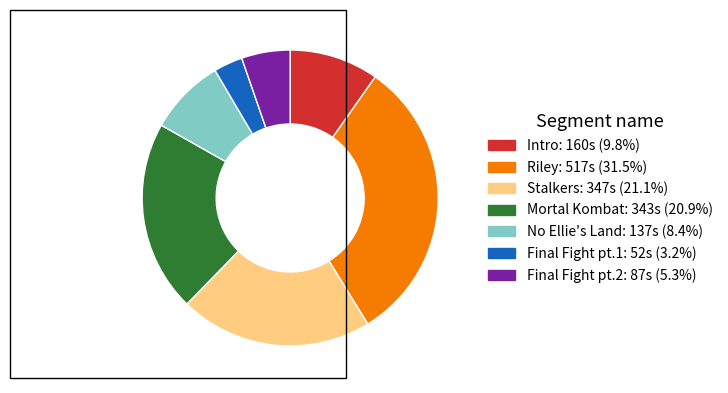

Count the number of slices in the pie.

7